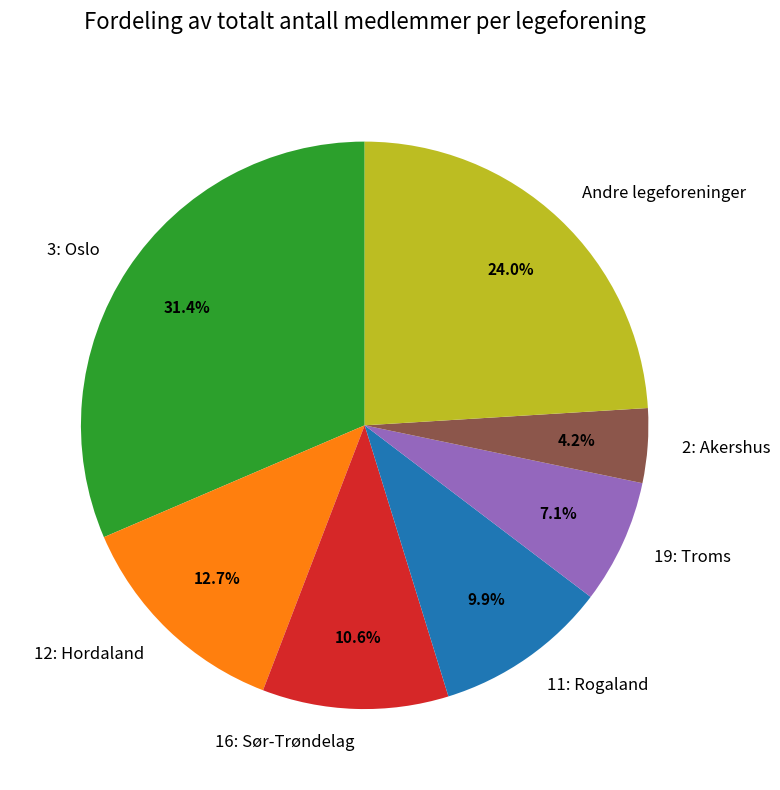

Count the number of slices in the pie.

7